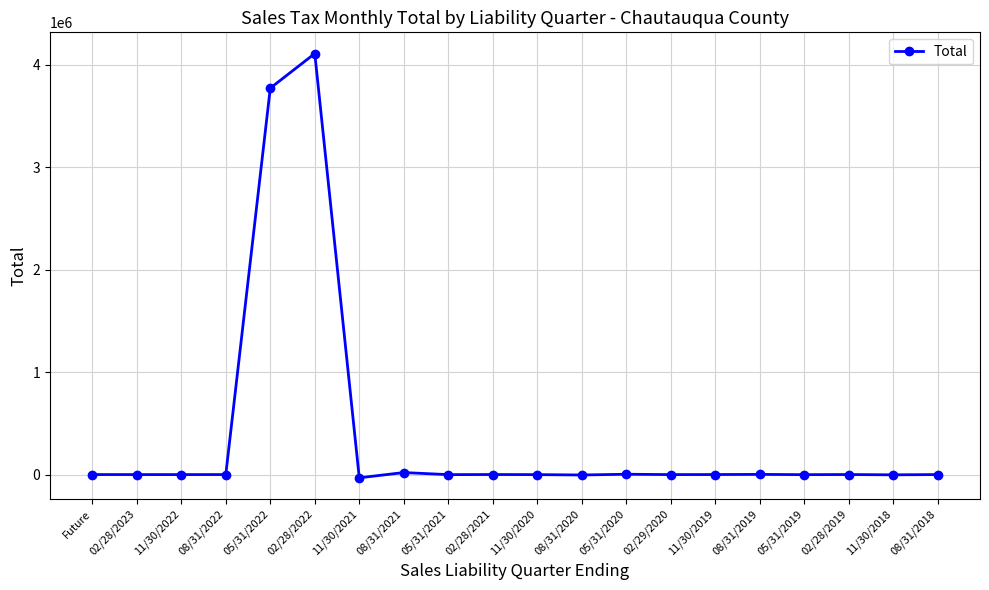

The chart shows a value of -0.5 at 08/31/2018. True or false?

True